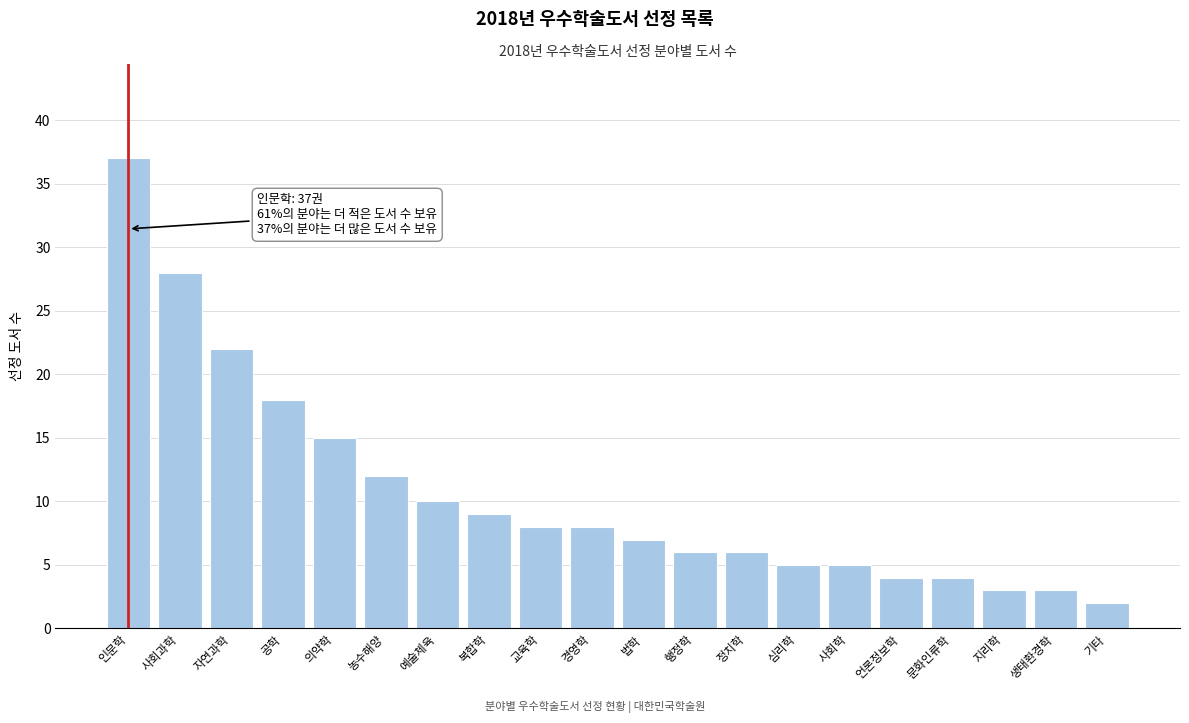

Reading left to right, extract all data points from this chart.

인문학=37	사회과학=28	자연과학=22	공학=18	의약학=15	농수해양=12	예술체육=10	복합학=9	교육학=8	경영학=8	법학=7	행정학=6	정치학=6	심리학=5	사회학=5	언론정보학=4	문화인류학=4	지리학=3	생태환경학=3	기타=2